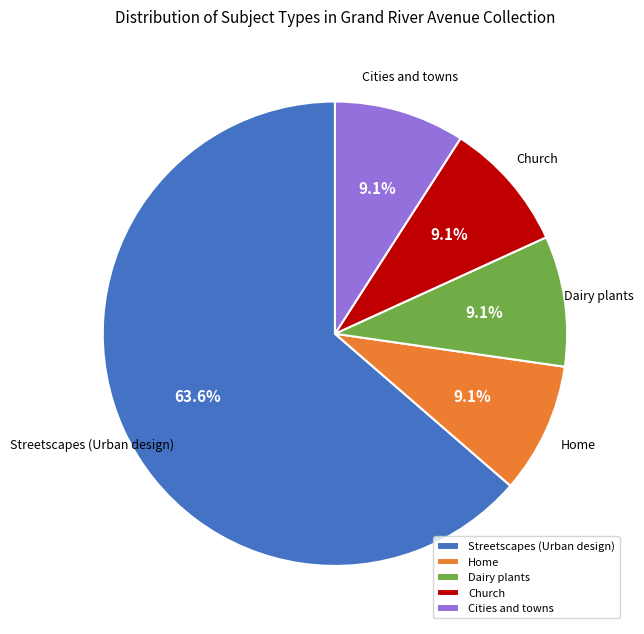

What percentage is the Church slice, to the nearest percent?

9%